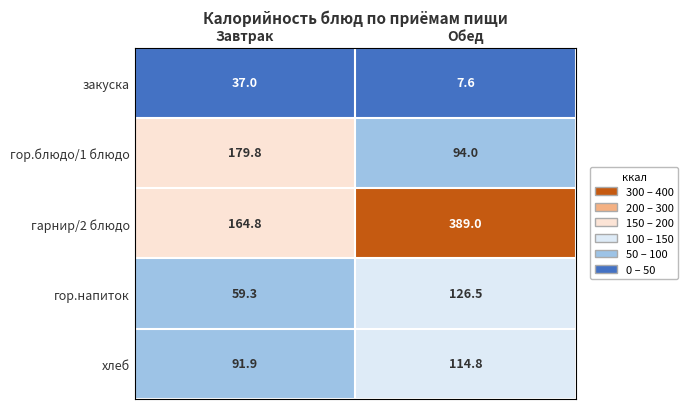

Where does the хлеб series first go above 114?

Обед